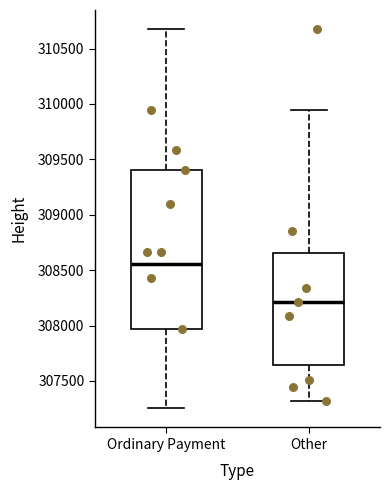

Reading left to right, read every box against the y-axis: the position of its median line, the range the box covers, and the ends of its whiskers. The values are not printed on the chart, so give them approximately, as read against the axis.

Ordinary Payment: median 308550, box 307950 to 309400, whiskers 307250 to 310700
Other: median 308200, box 307650 to 308650, whiskers 307300 to 309950